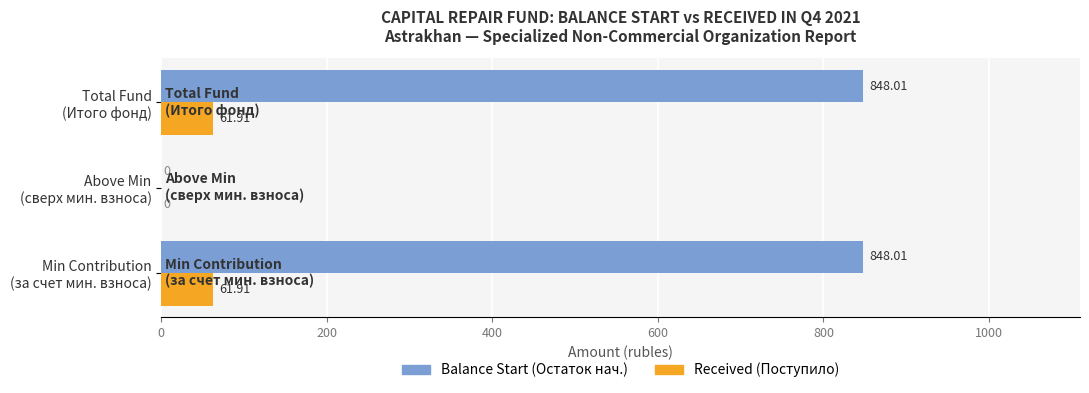

What is the sum of all Received (Поступило) values?

123.8